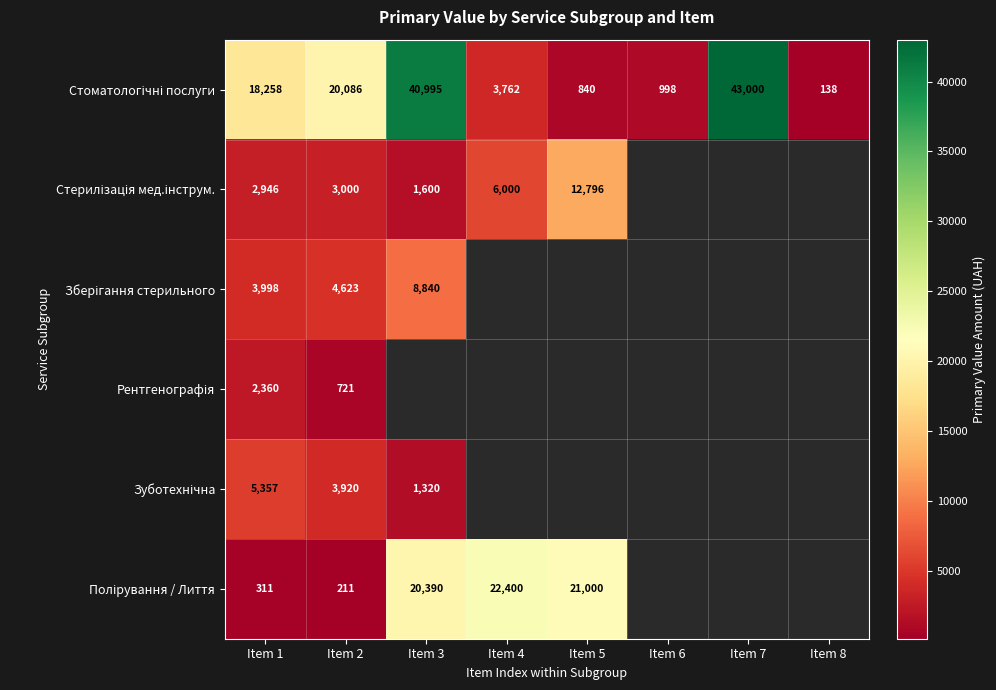

At which label is Стоматологічні послуги closest to 21569?

Item 2